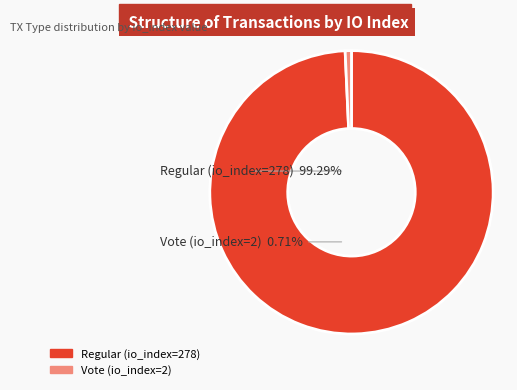

What is the change in value from Regular (io_index=278) to Vote (io_index=2)?

-276